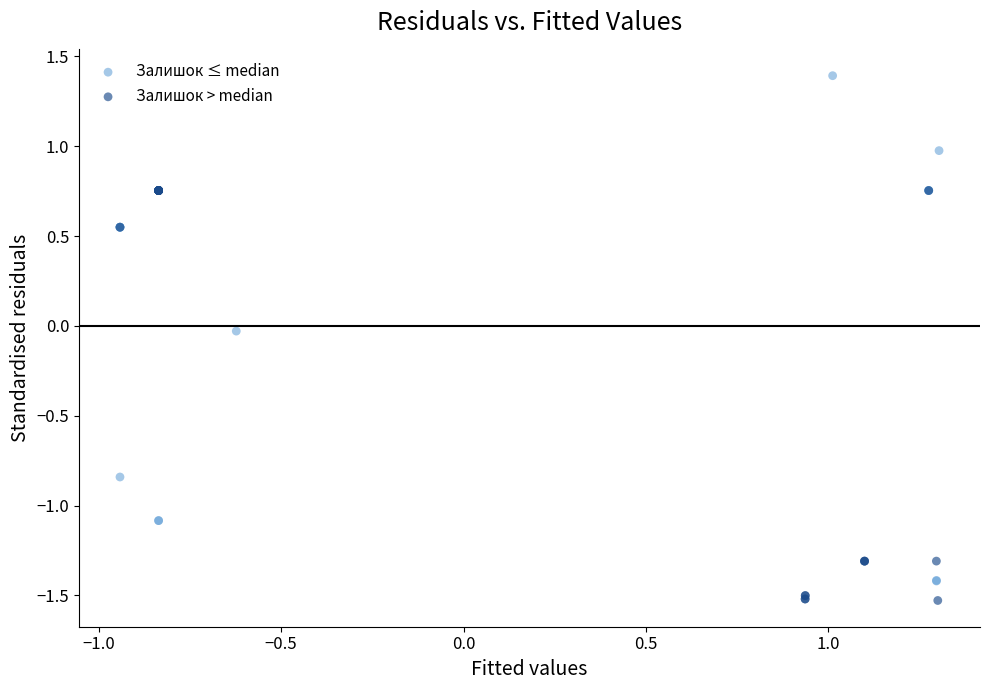

Which series reaches the maximum Y coordinate?

Залишок ≤ median